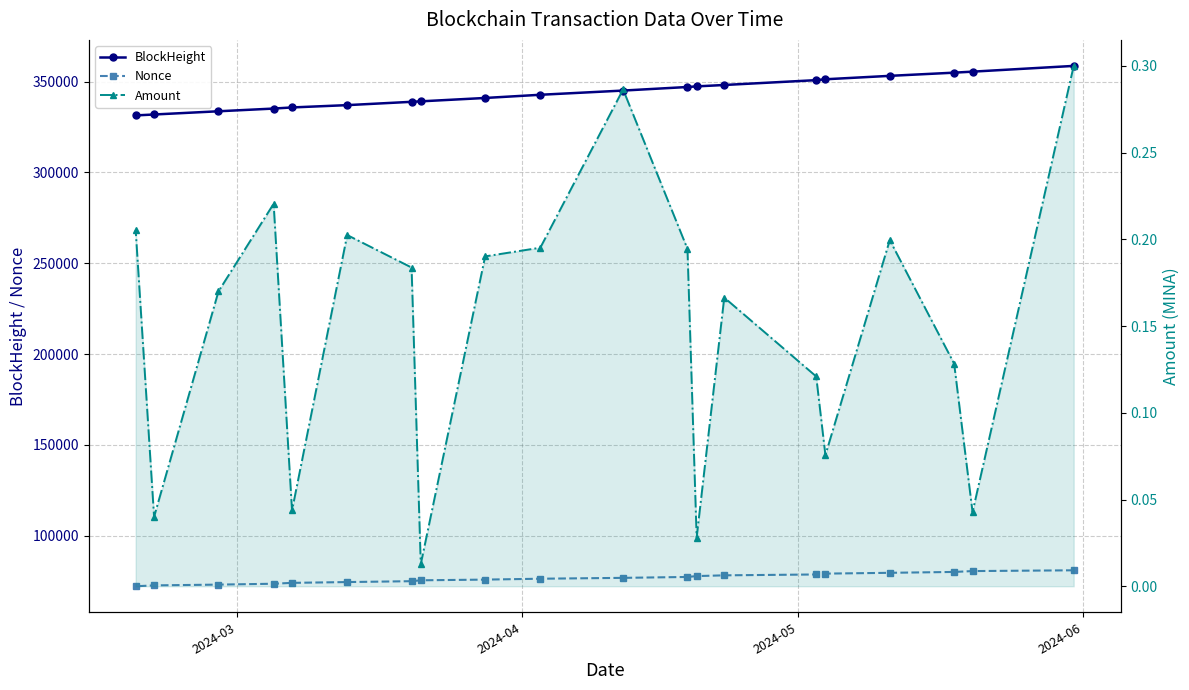

True or false: Nonce has a value of 124018.9 at 14.

False